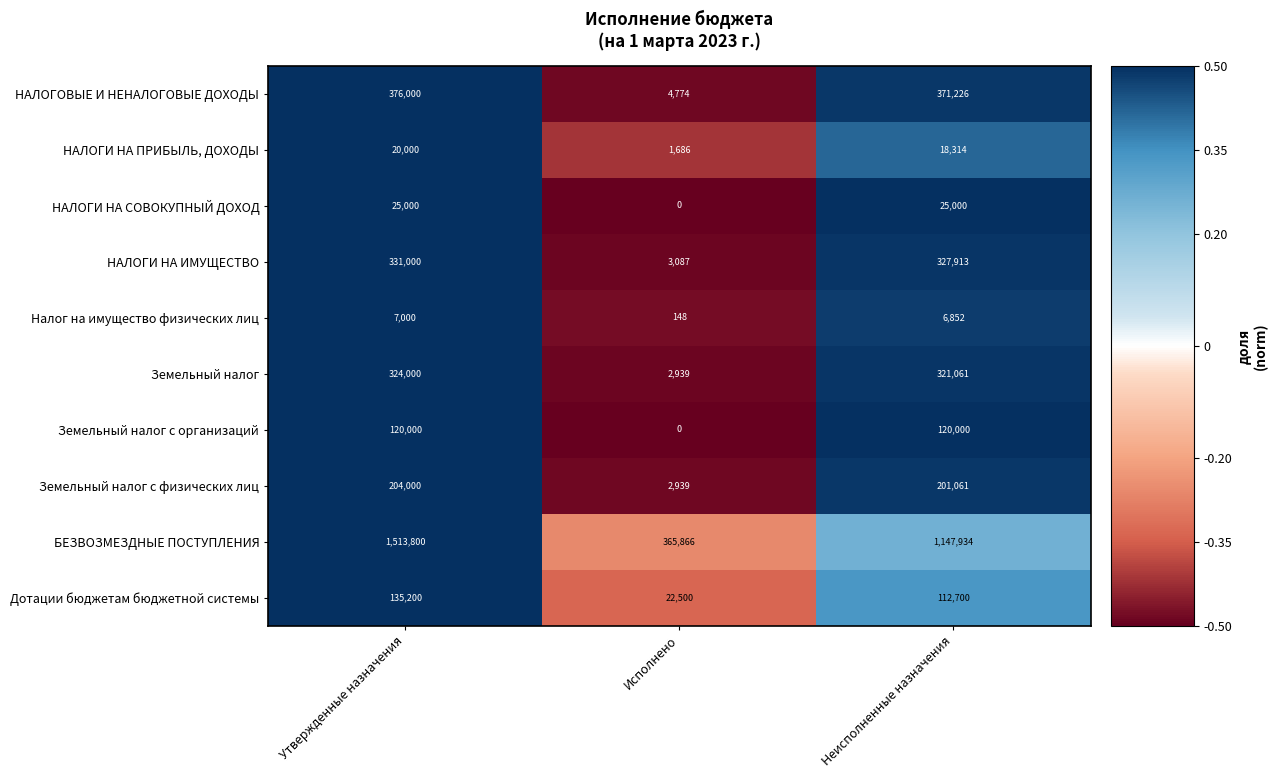

Which series changed the most between Исполнено and Неисполненные назначения?

БЕЗВОЗМЕЗДНЫЕ ПОСТУПЛЕНИЯ